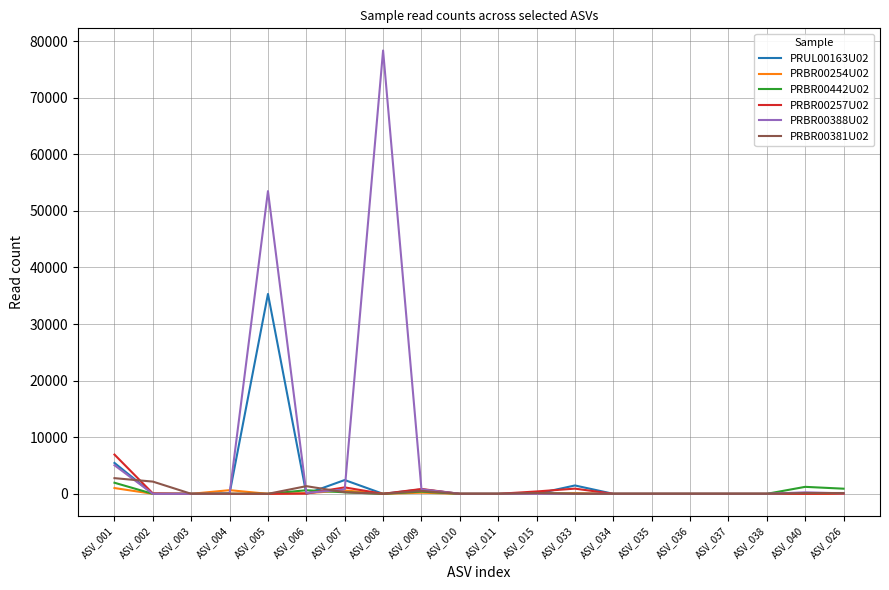

What is the difference between the maximum and minimum values in the PRBR00381U02 series?

2768